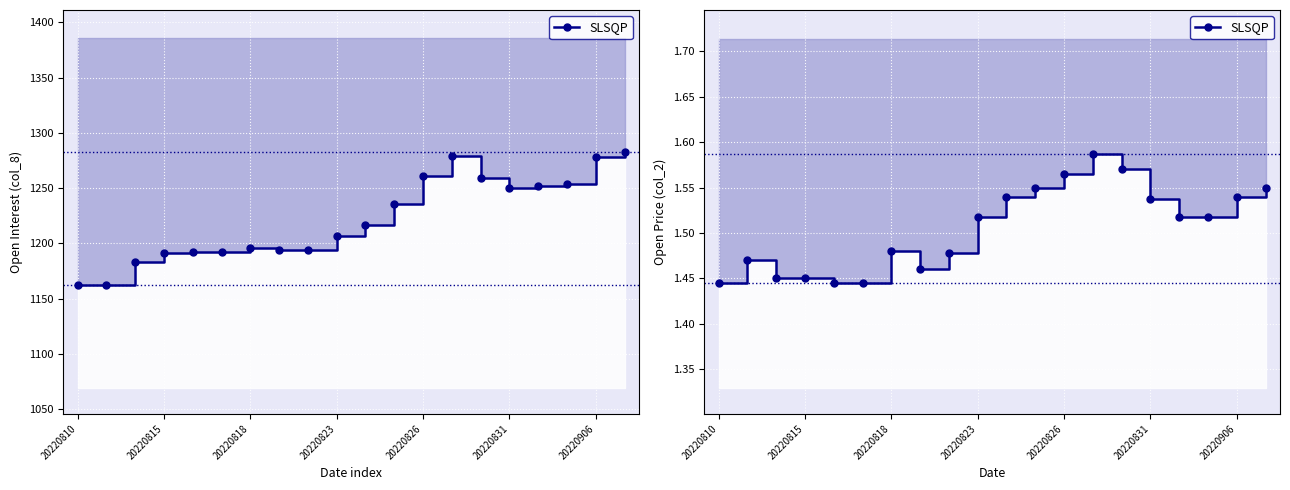

What is the smallest value displayed?

1.4